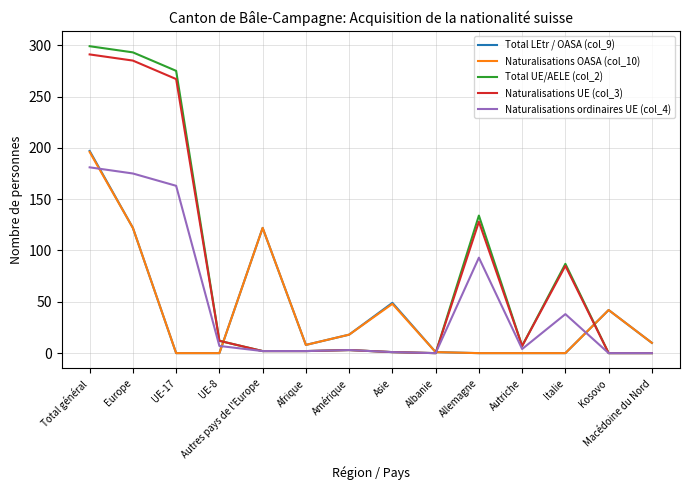

Which series has the largest range (max minus min)?

Total UE/AELE (col_2)